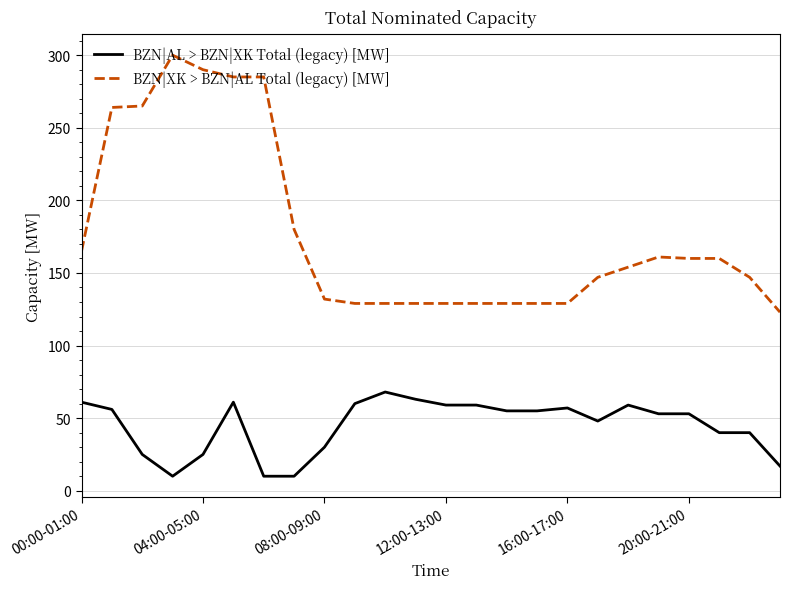

How many series are shown in this chart?

2